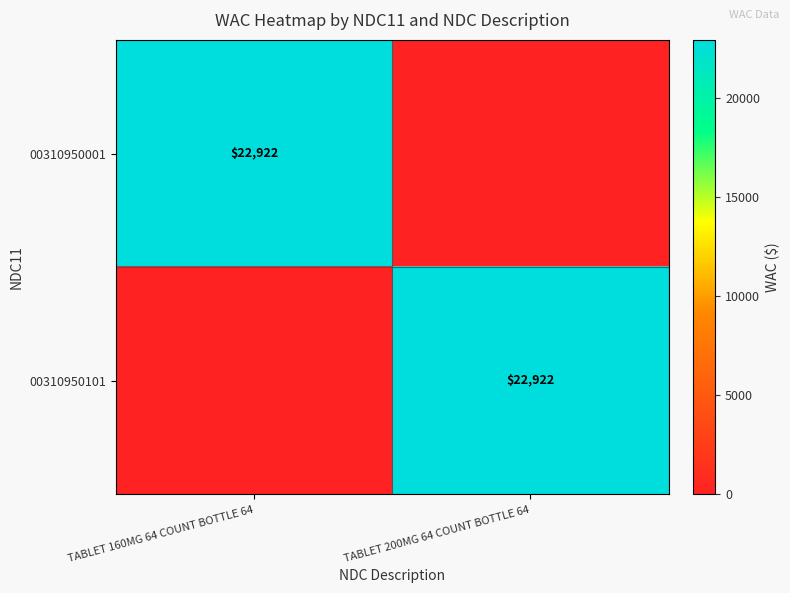

Is it true that 00310950001 equals 37057 at TABLET 160MG 64 COUNT BOTTLE 64?

False